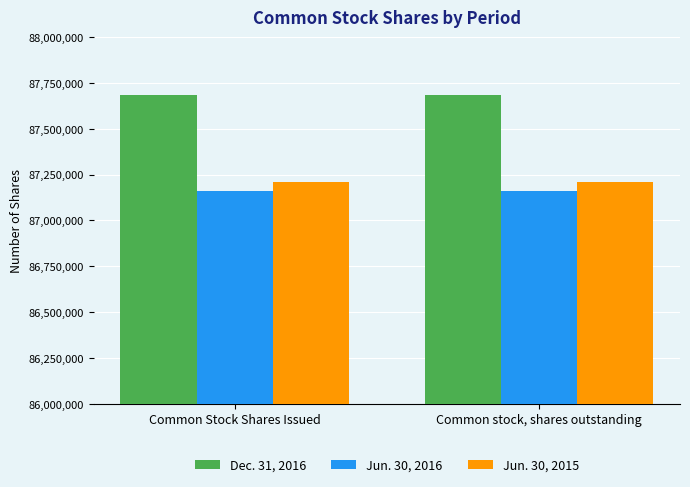

What is the difference between the highest and lowest values at Common Stock Shares Issued?

525000